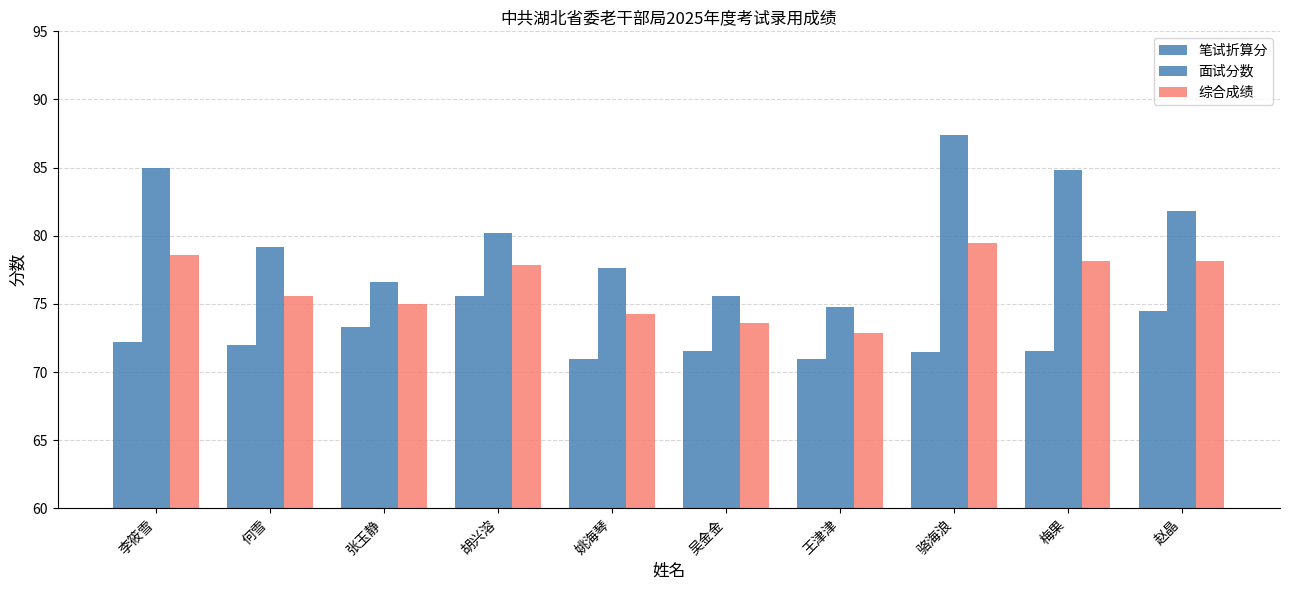

At which label is 综合成绩 closest to 76?

何雪